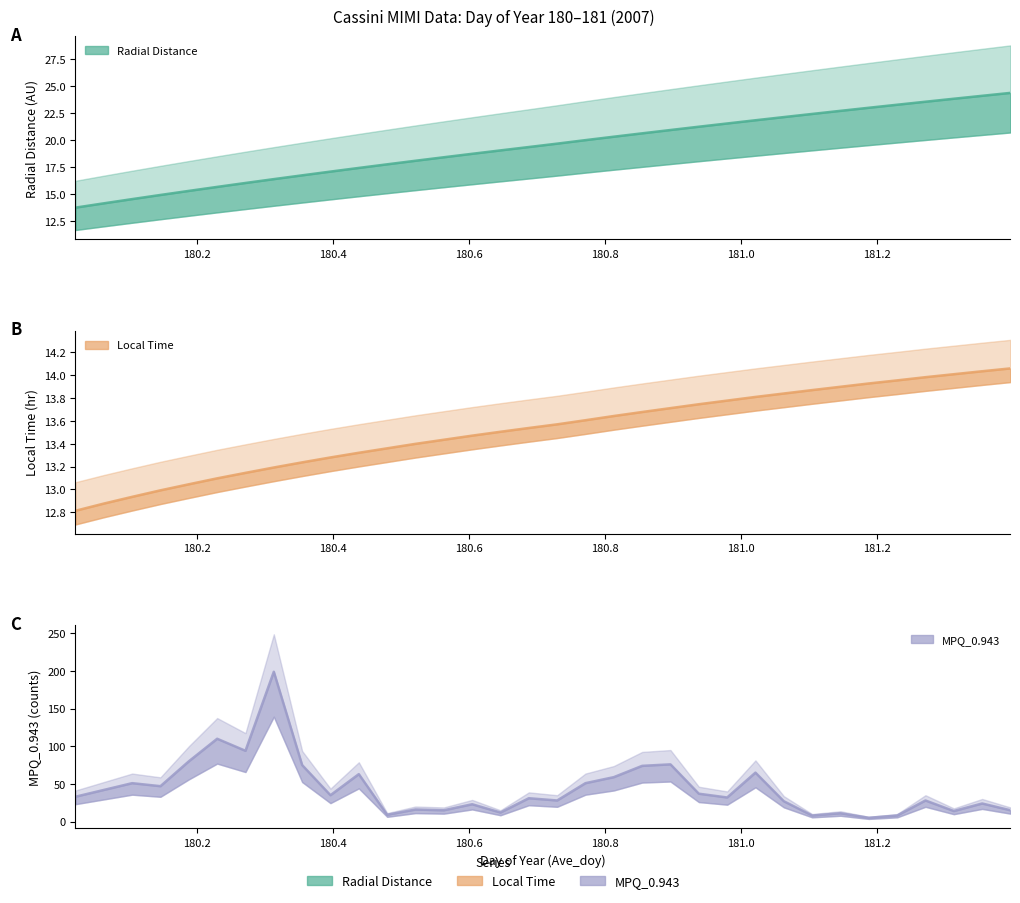

True or false: Radial_Distance and Local_Time intersect in this chart.

False